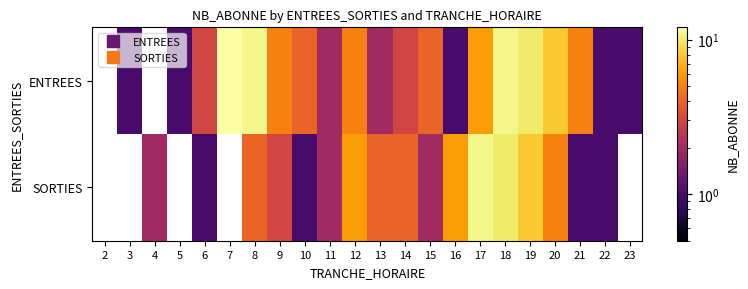

What is the greatest value displayed?

12.0